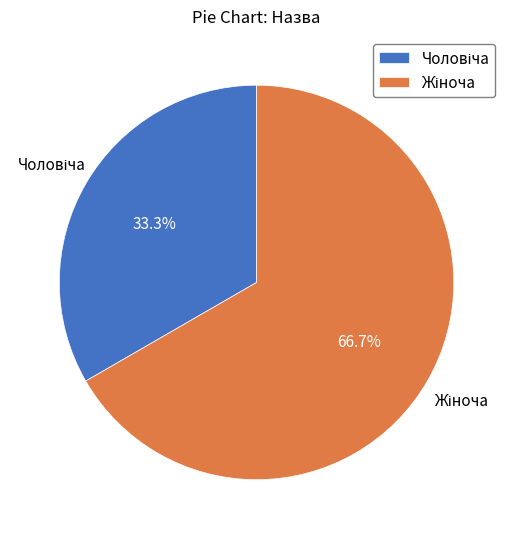

Is there a majority slice in this chart?

Yes